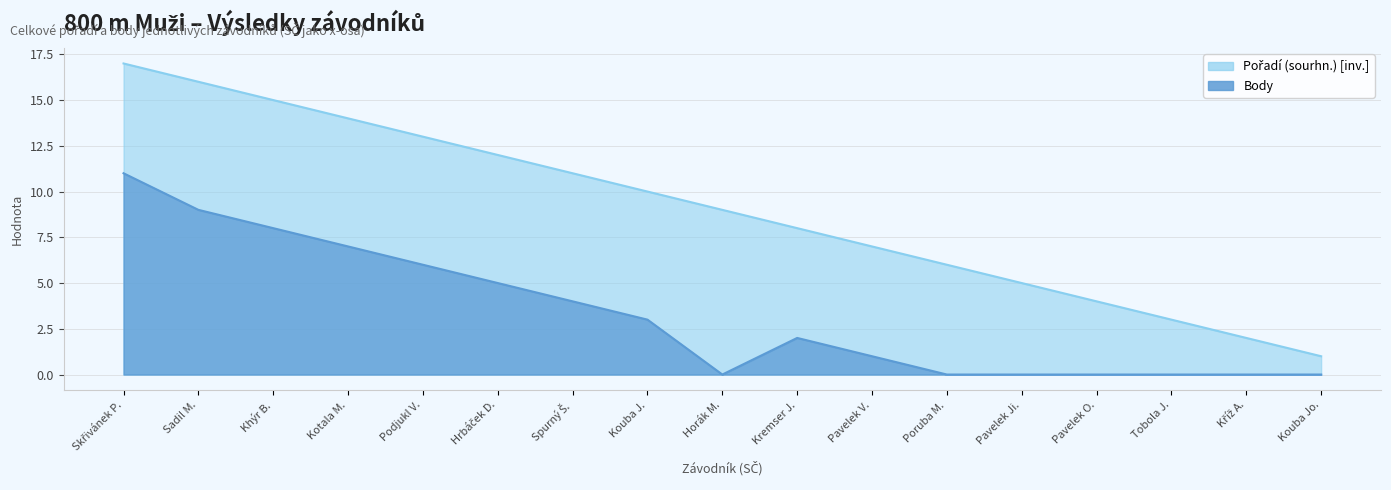

What are all the series names shown in the legend?

Pořadí (sourhn.), Body